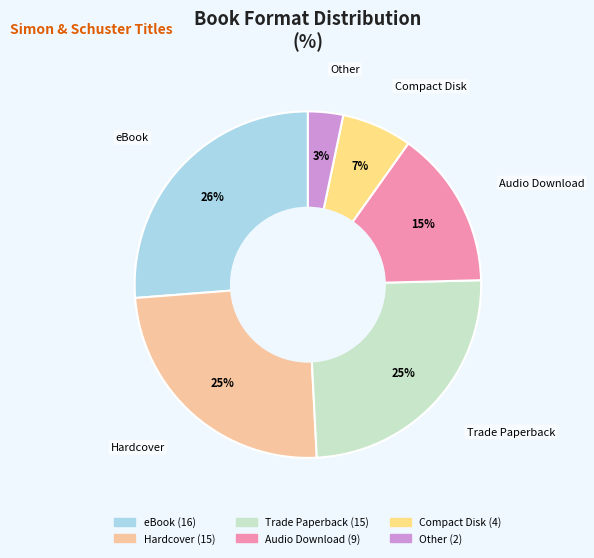

Between Hardcover and Audio Download, which is larger?

Hardcover